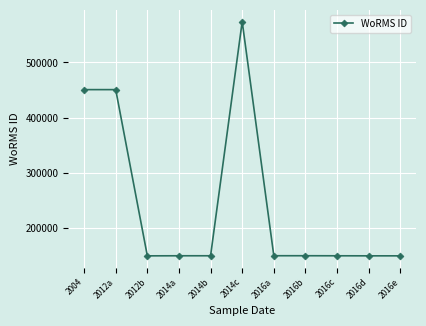

What is the difference between the maximum and second lowest values?

425130